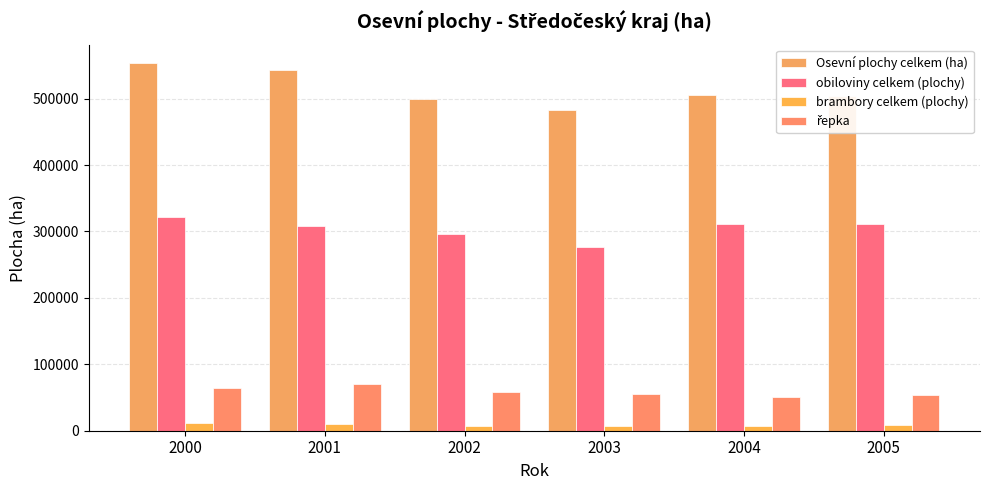

What is the difference between the highest and lowest values at 2003?

475583